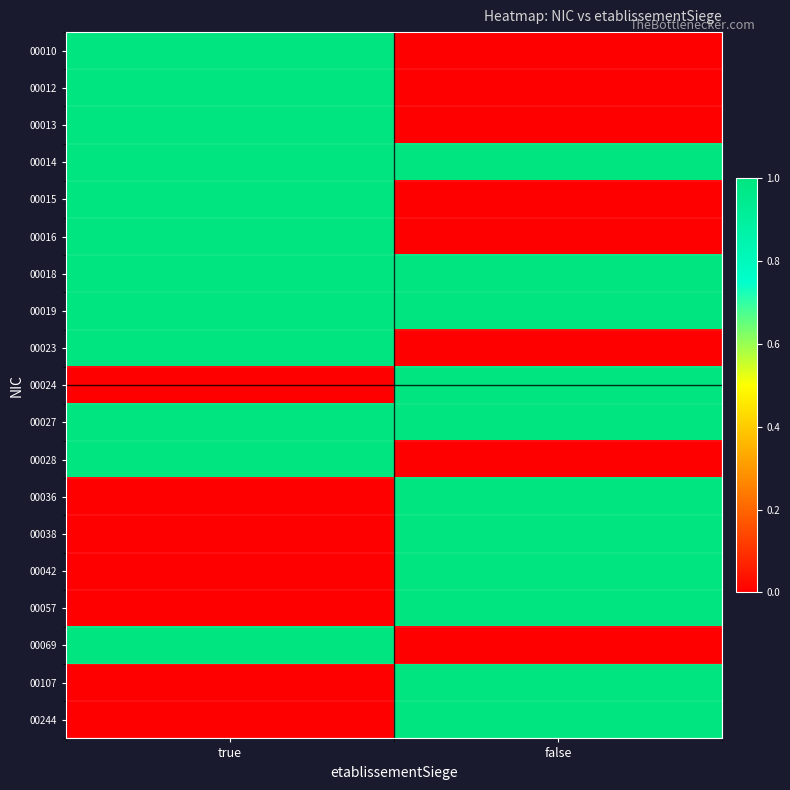

Count the number of data series in this chart.

19